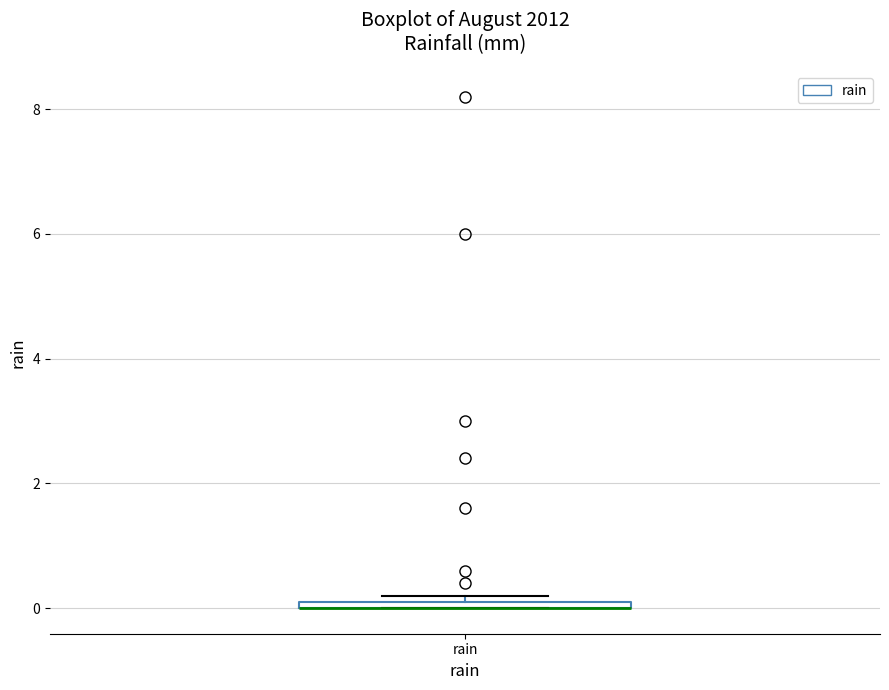

Where is the upper edge of the box for rain on the y-axis? The values are not printed on the chart, so give them approximately, as read against the axis.

0.2